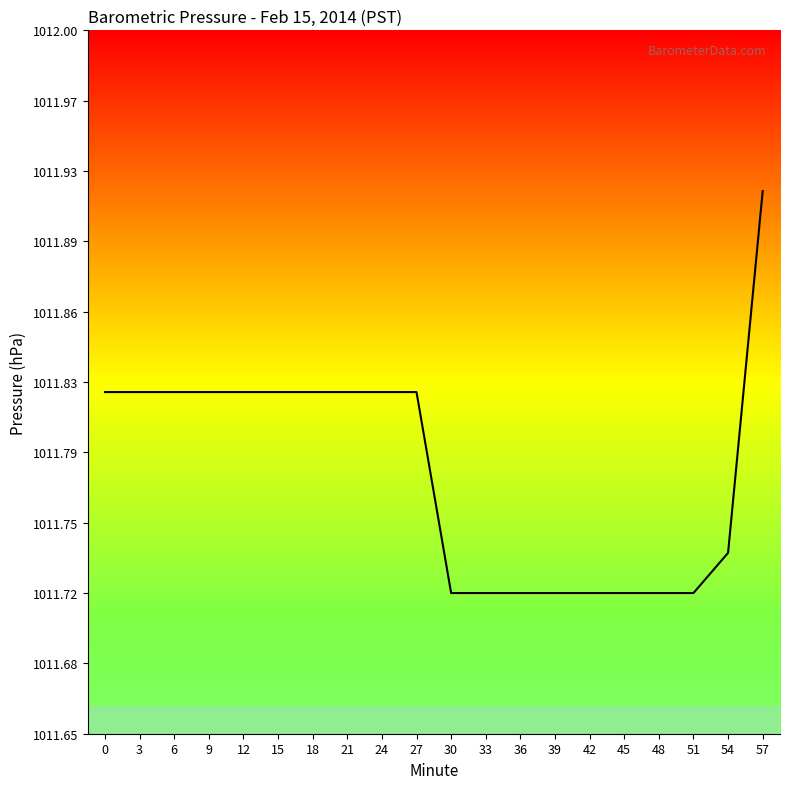

Approximately how many times larger is the value at 21 compared to 54?

1.0